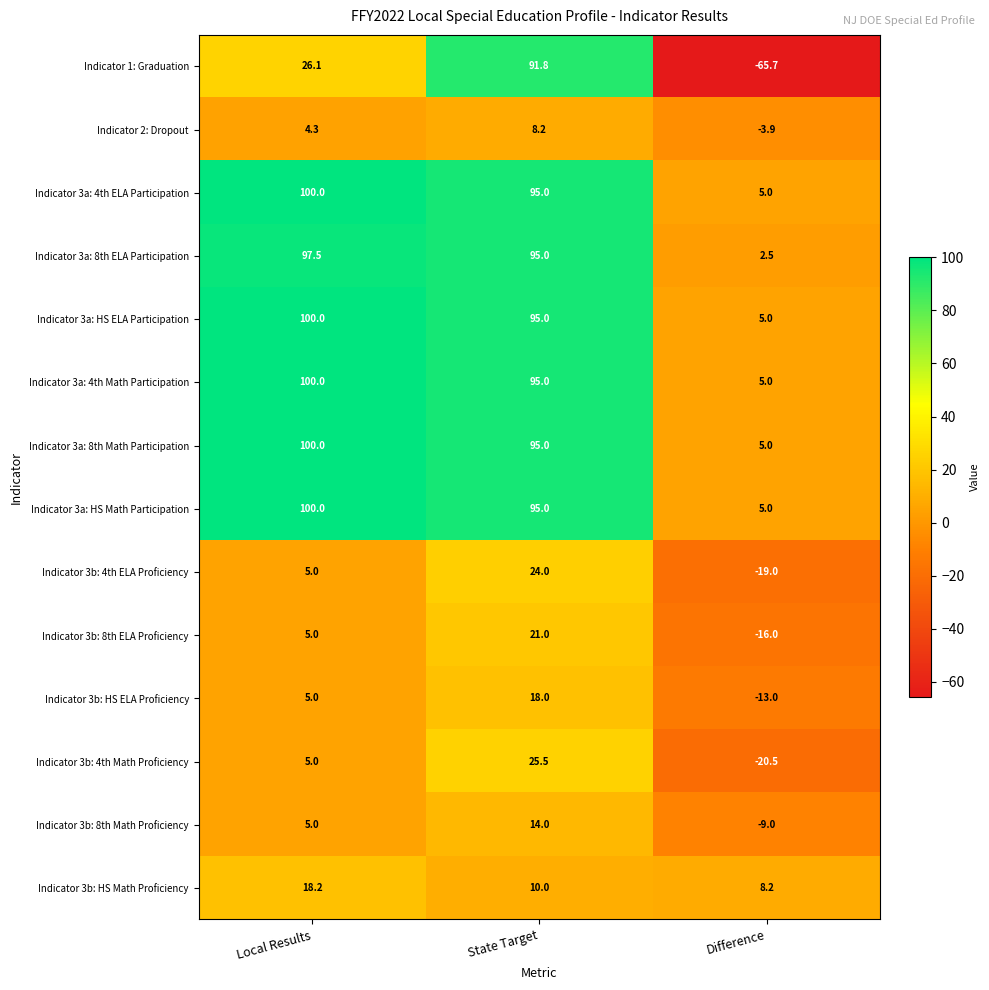

Count the number of data series in this chart.

14